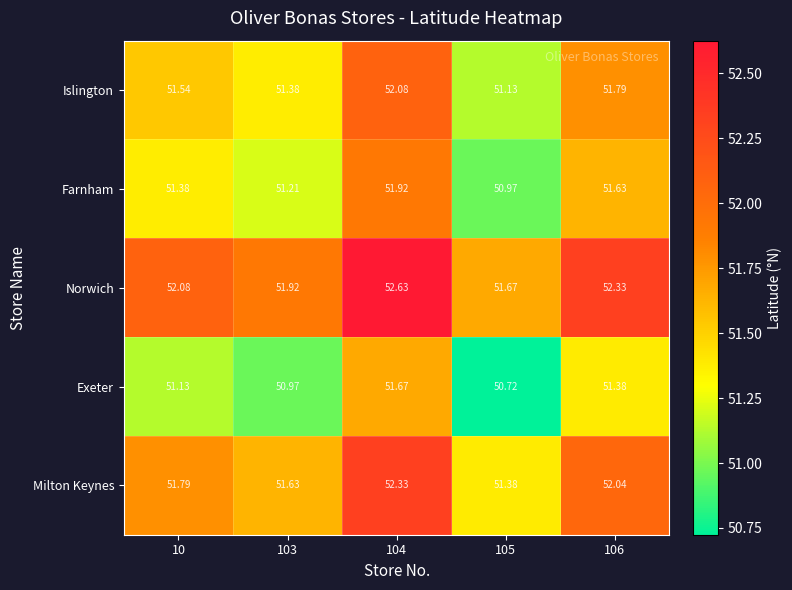

List the series in order of their overall mean, lowest first.

Exeter, Farnham, Islington, Milton Keynes, Norwich